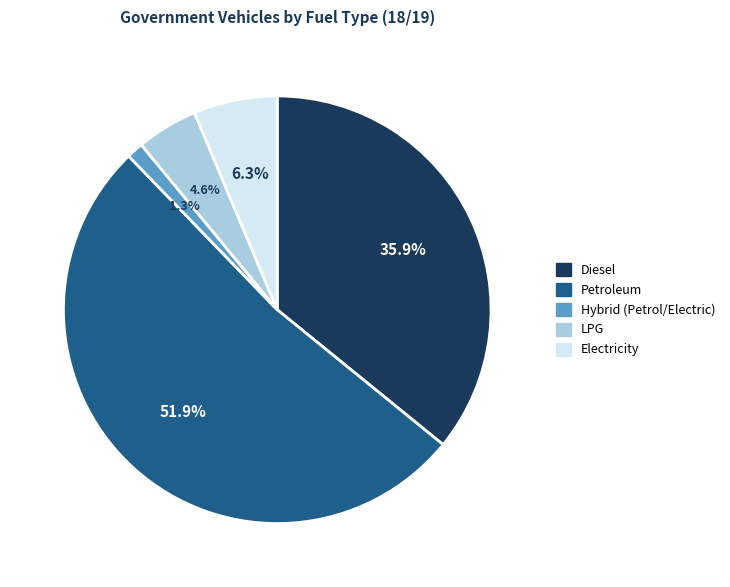

Combined, do Petroleum and Electricity account for over 50%?

Yes